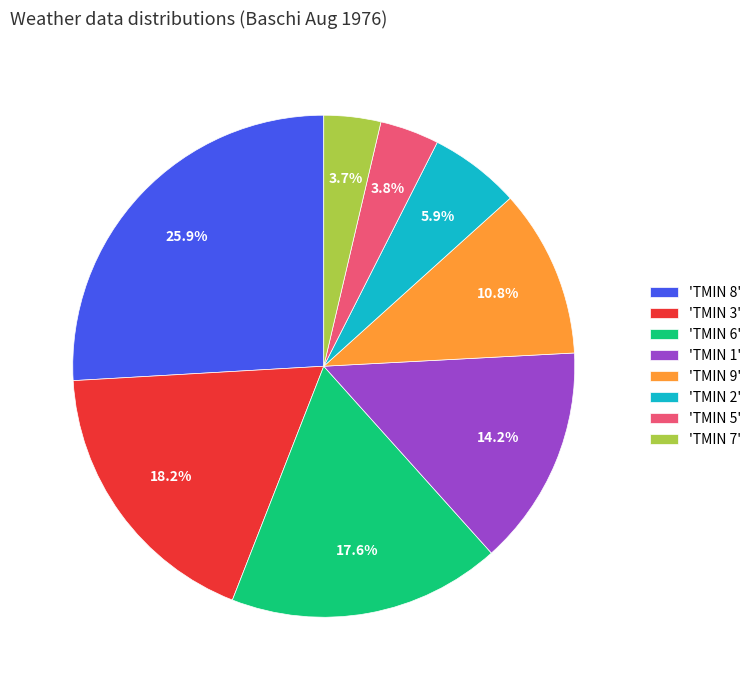

Approximately how many times larger is the value at 'TMIN 8' compared to 'TMIN 1'?

1.8